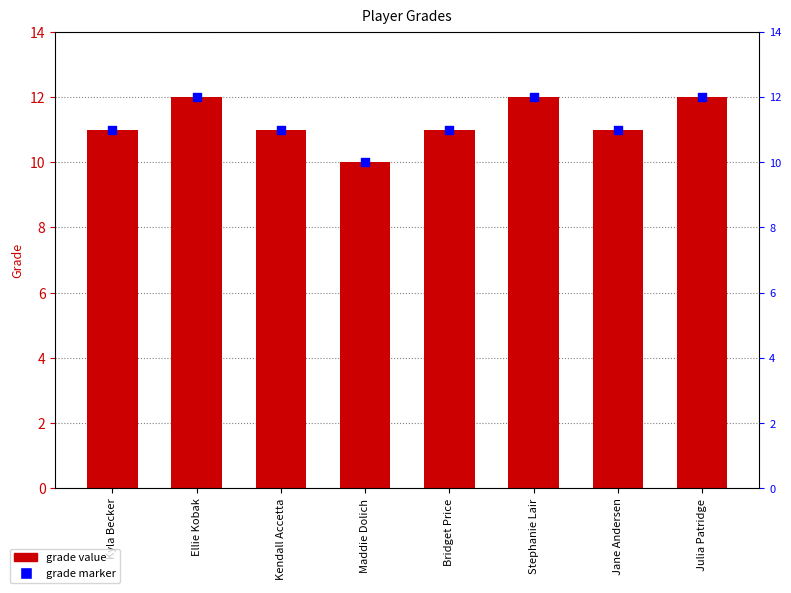

Which series has the widest spread of Y values?

Grade